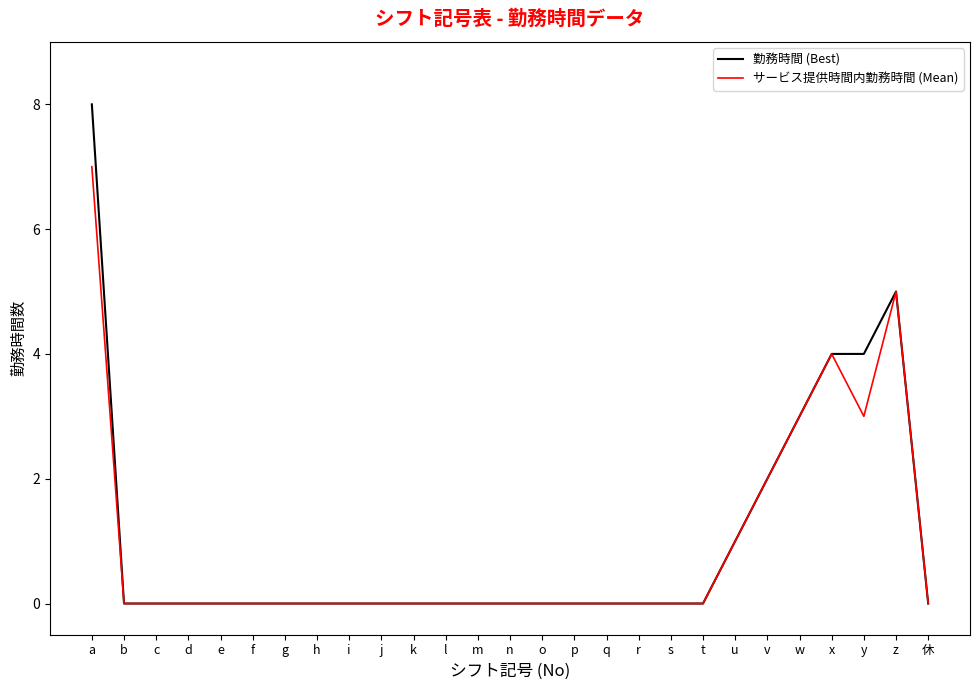

At which category is the sum across all series the highest?

a